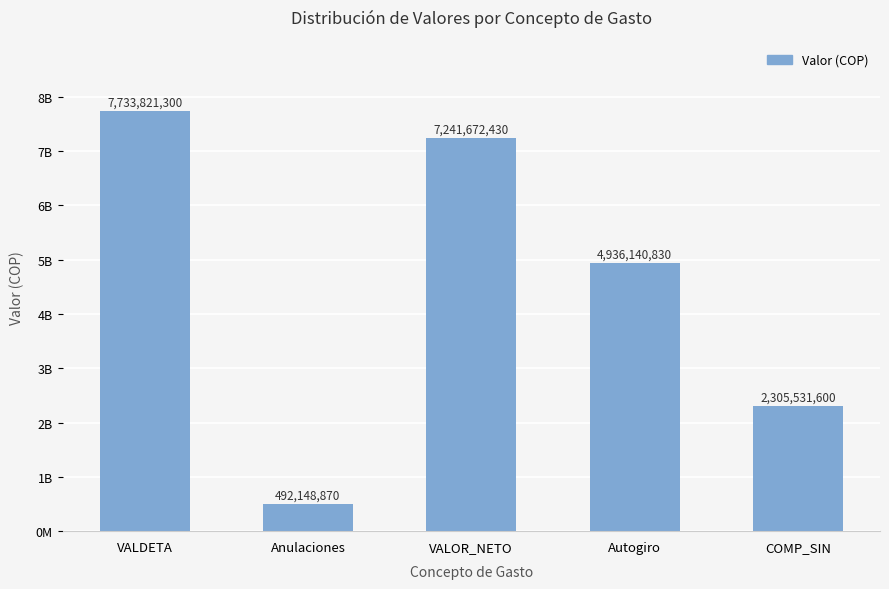

What is the change in value from VALDETA to COMP_SIN?

-5428289700